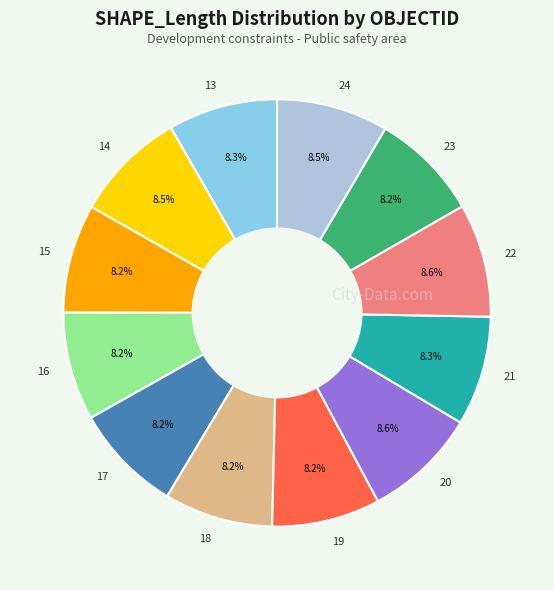

Does 20 represent more than half of the total?

No